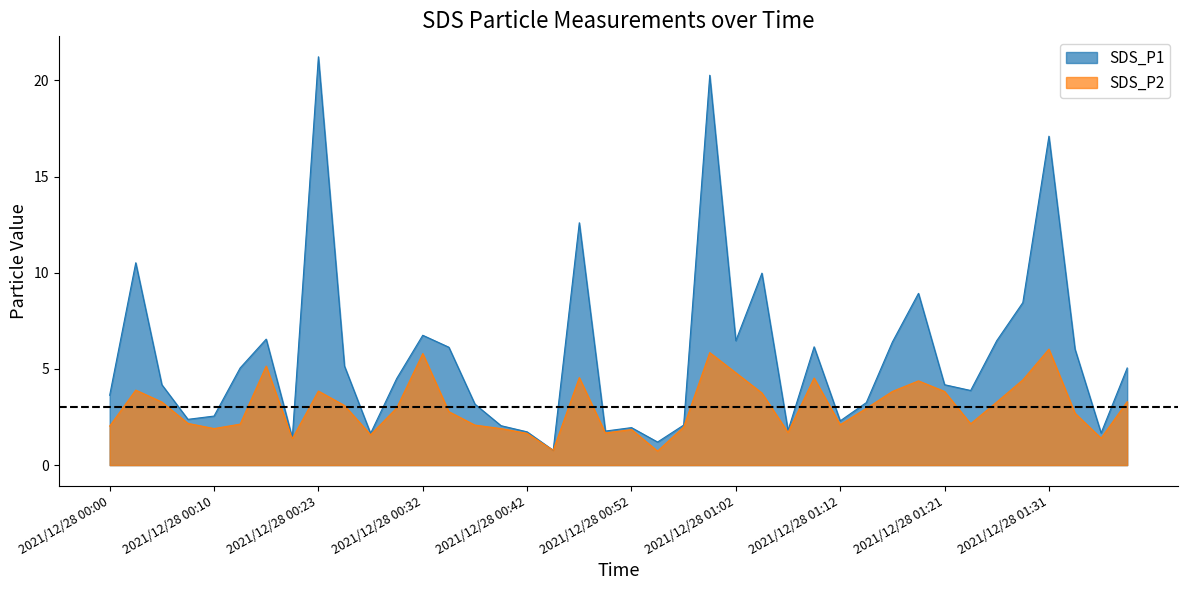

What is the label of the 35th point from the left?

2021/12/28 01:26